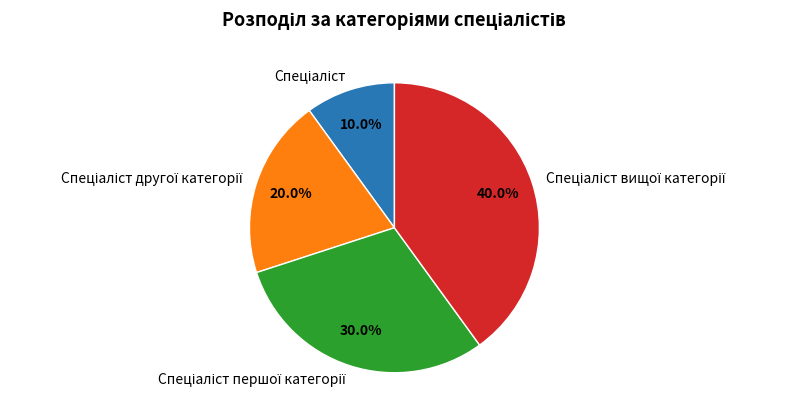

Is there a majority slice in this chart?

No